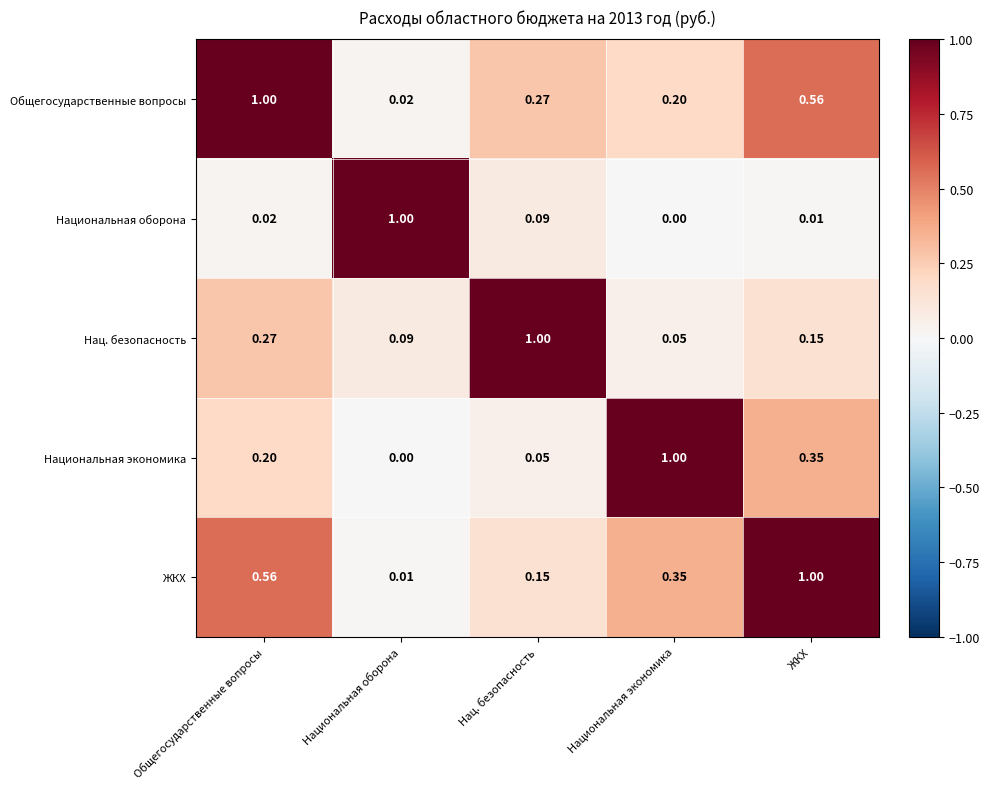

At which category is the sum across all series the highest?

ЖКХ